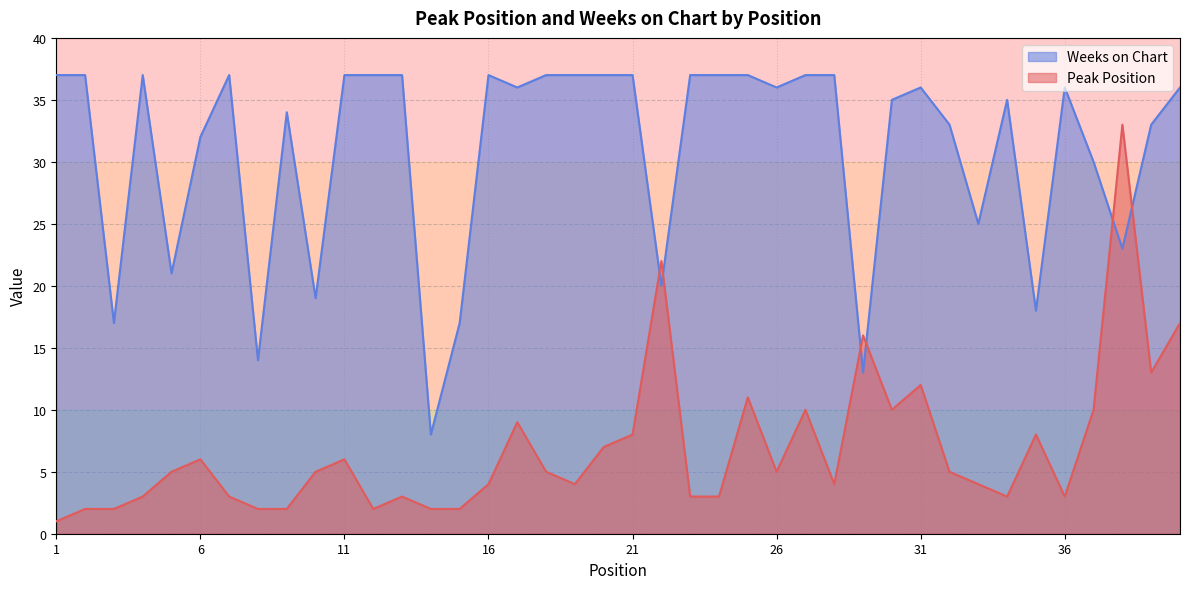

At which category is the sum across all series the highest?

38